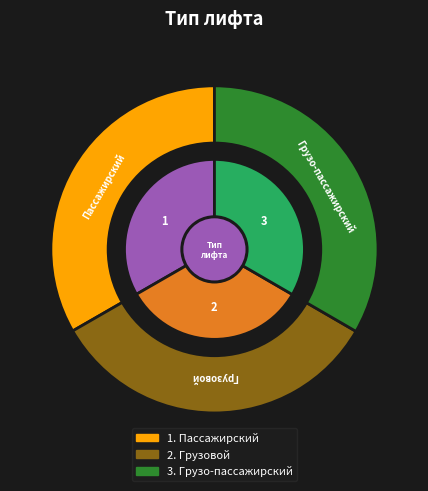

Rank the categories by value from lowest to highest.

Пассажирский, Грузовой, Грузо-пассажирский